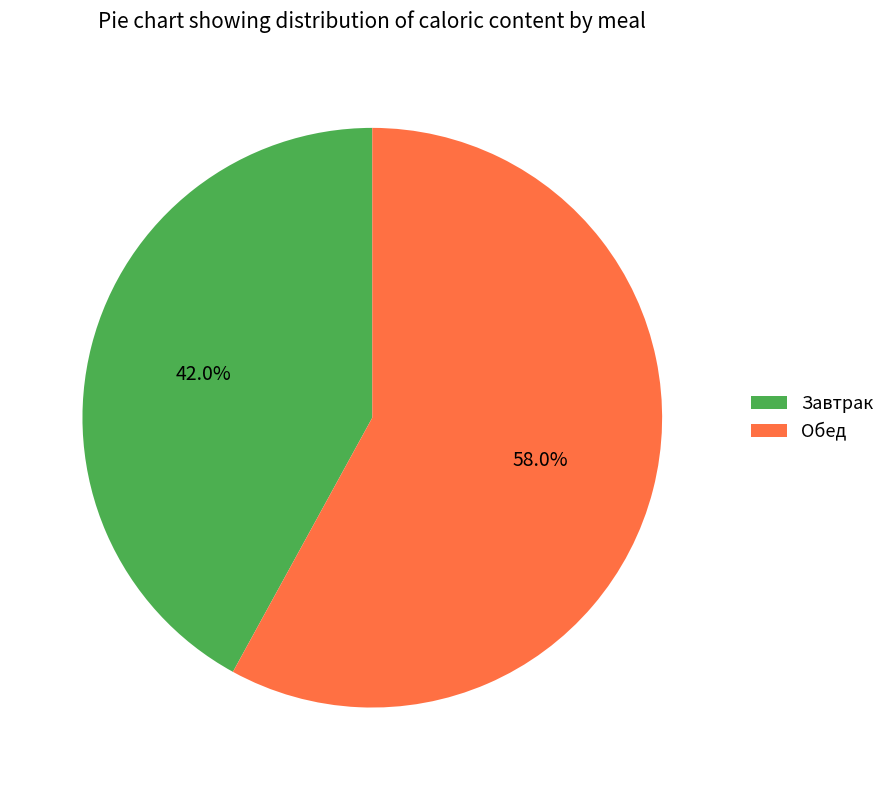

True or false: Обед accounts for 58% of the total.

True